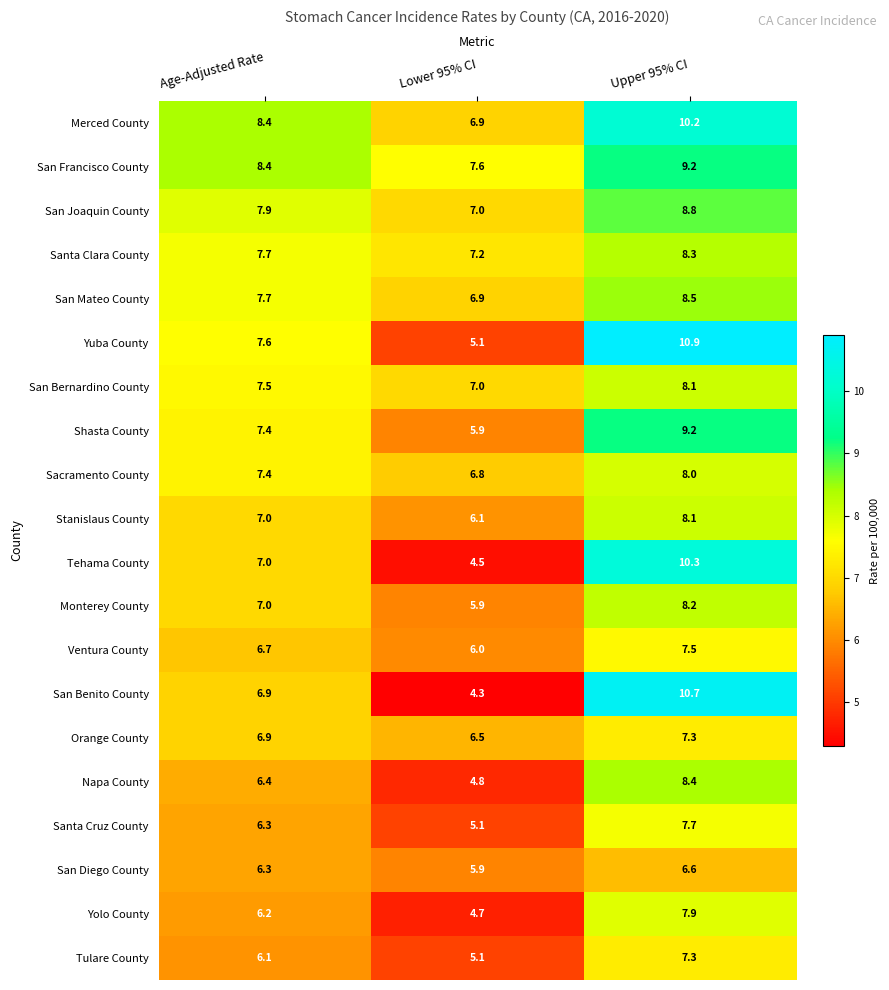

What is the maximum value shown in the chart?

10.9